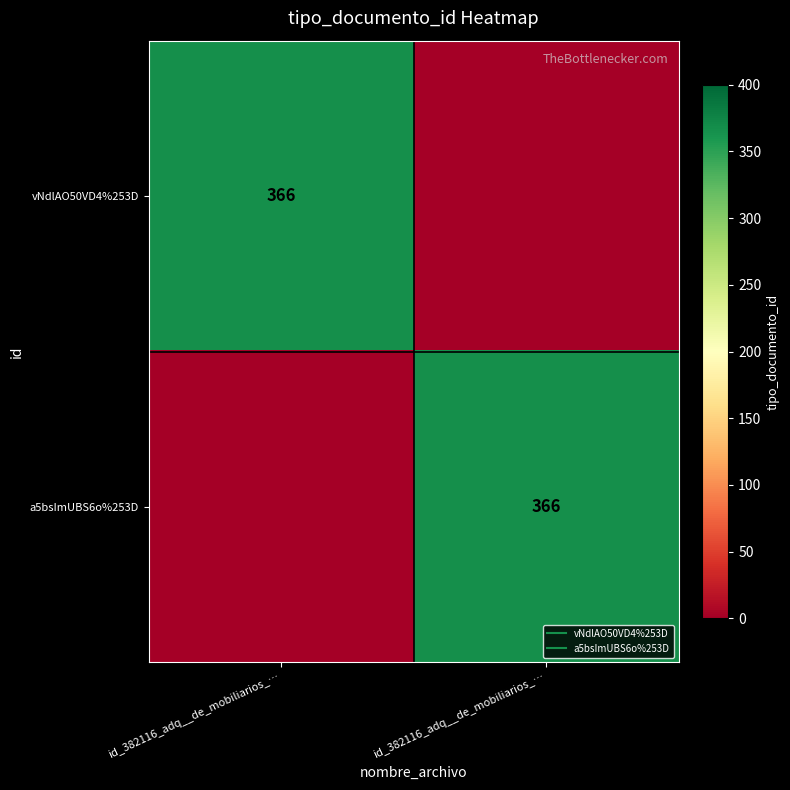

What is the average value of the a5bsImUBS6o%253D series?

183